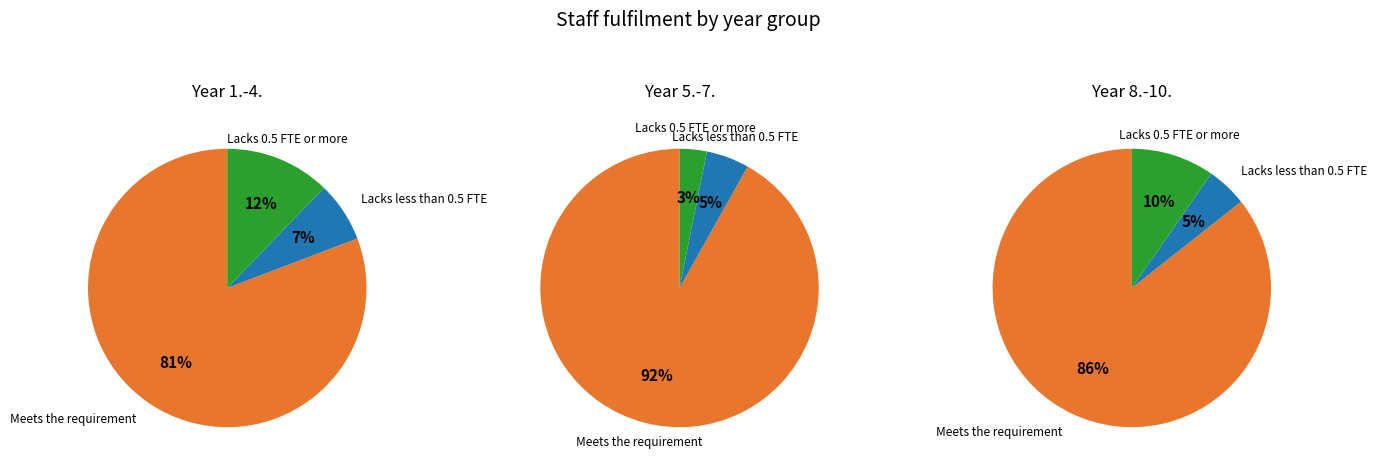

To the nearest percent, what is the average slice percentage?

33%